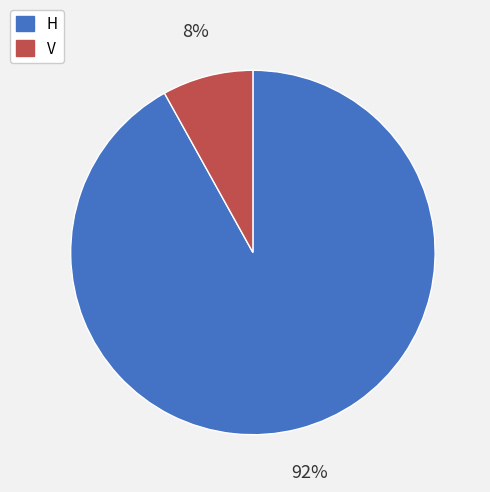

How many segments does this pie chart have?

2